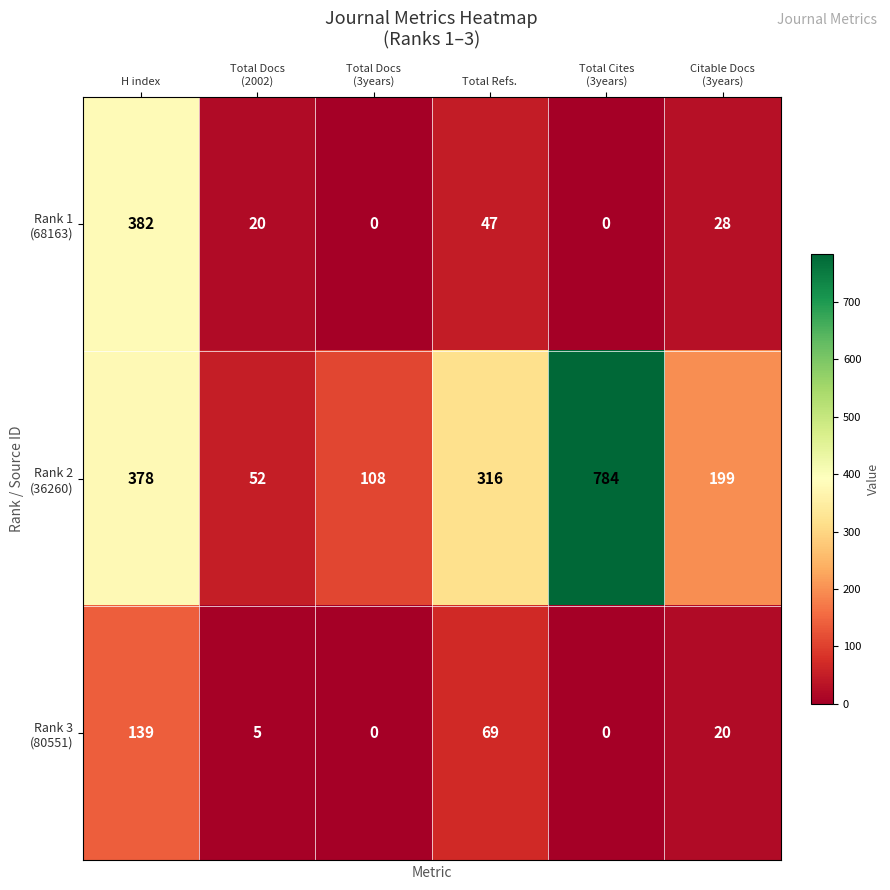

At which category is the sum across all series the highest?

H index